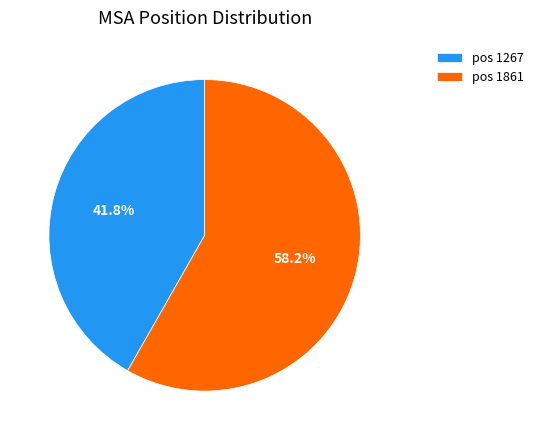

Count the number of slices in the pie.

2